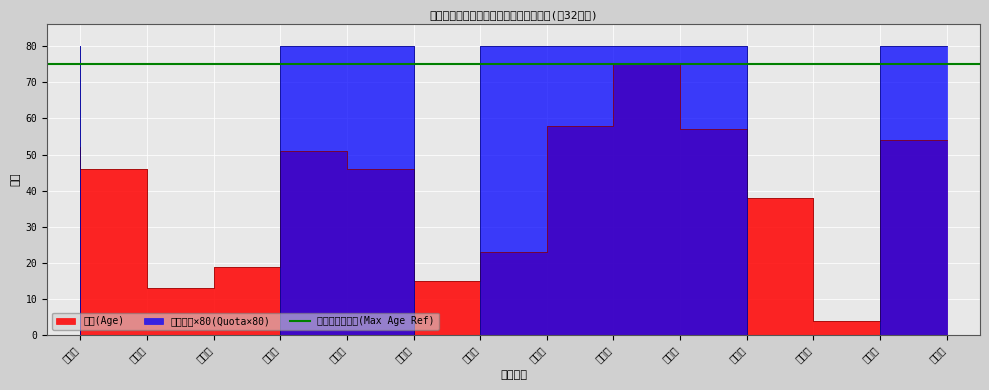

What is the value of the 年龄(Age) point at the 12th from the left?

38